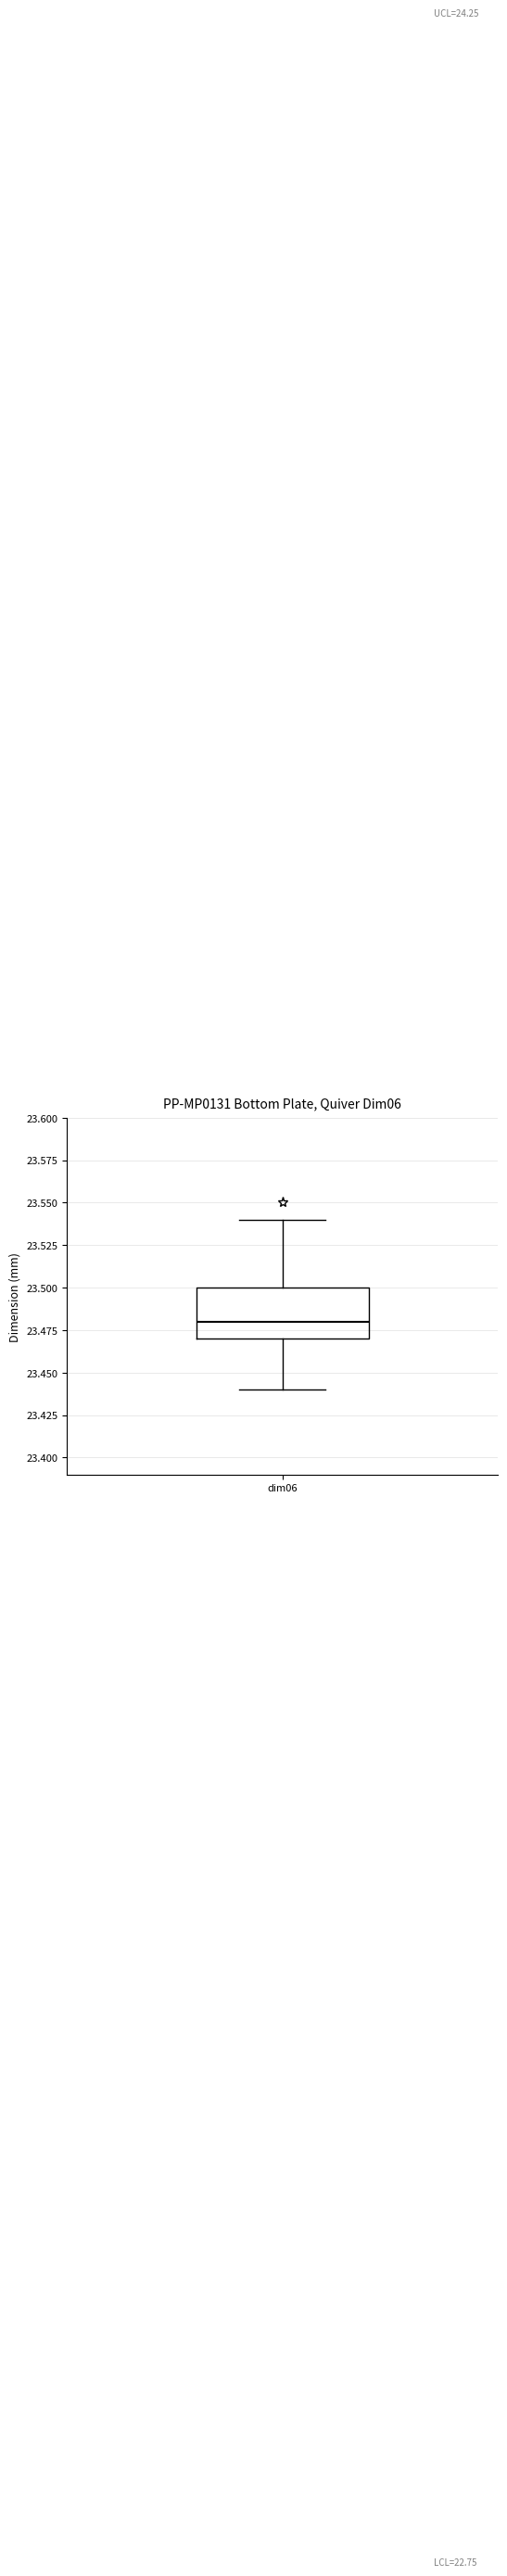

Where does the lower whisker of the box for dim06 end on the y-axis? The values are not printed on the chart, so give them approximately, as read against the axis.

23.44